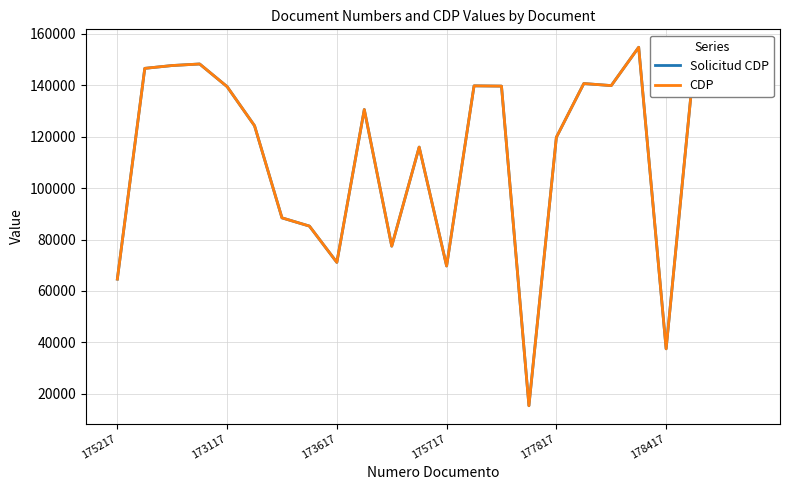

True or false: CDP and Solicitud CDP intersect in this chart.

False